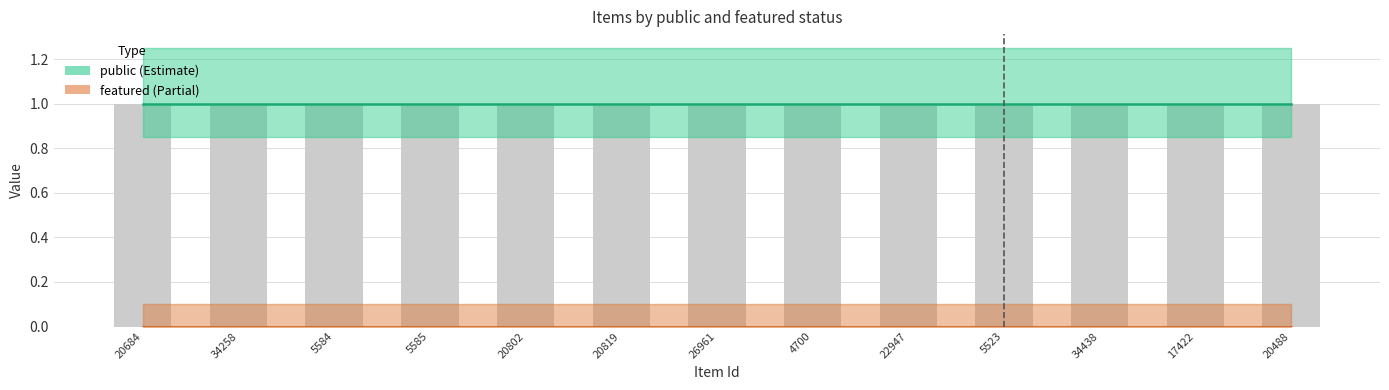

What is the label of the 2nd bar from the right?

17422